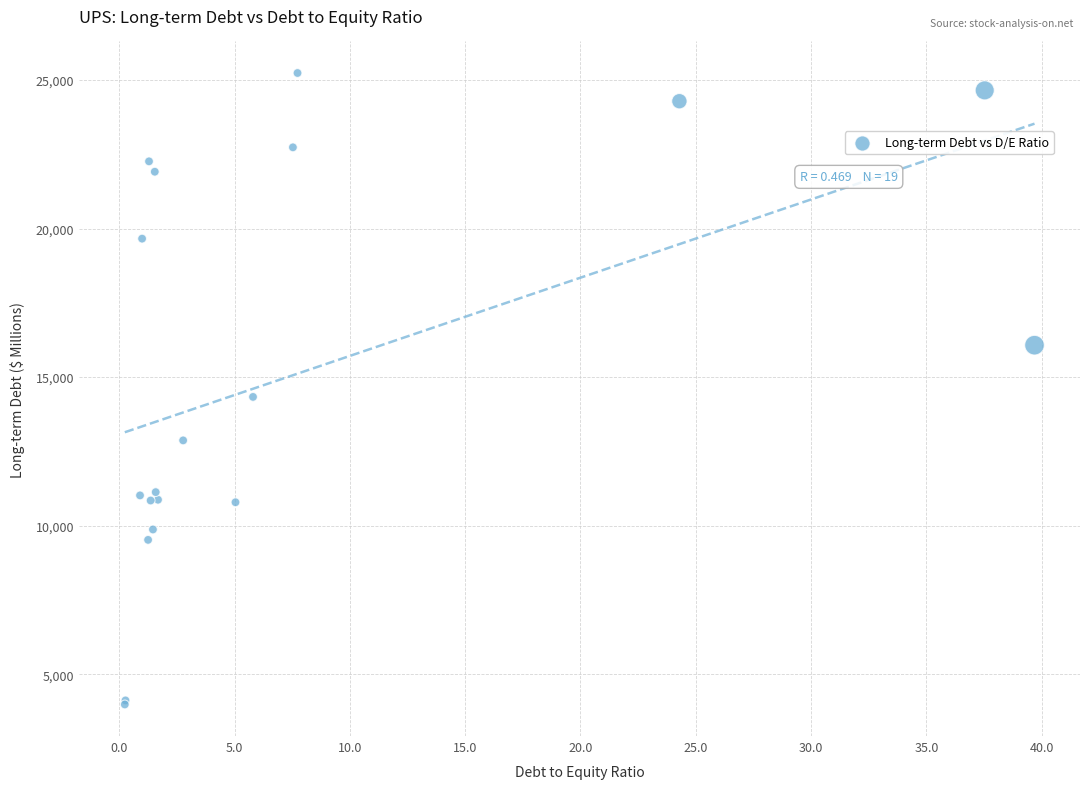

What Y value in the scatter plot is closest to 14609?

14334